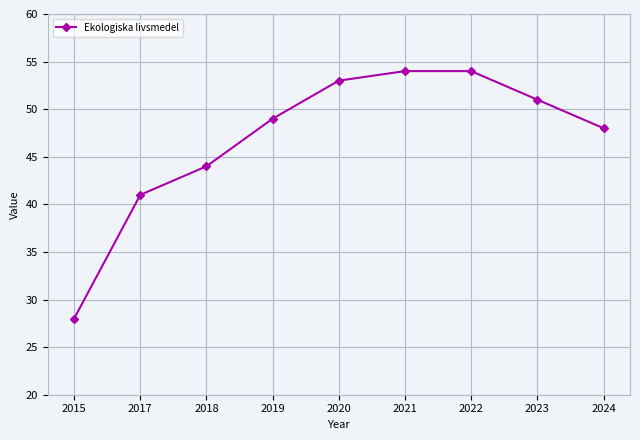

Does the chart have visible grid lines?

Yes